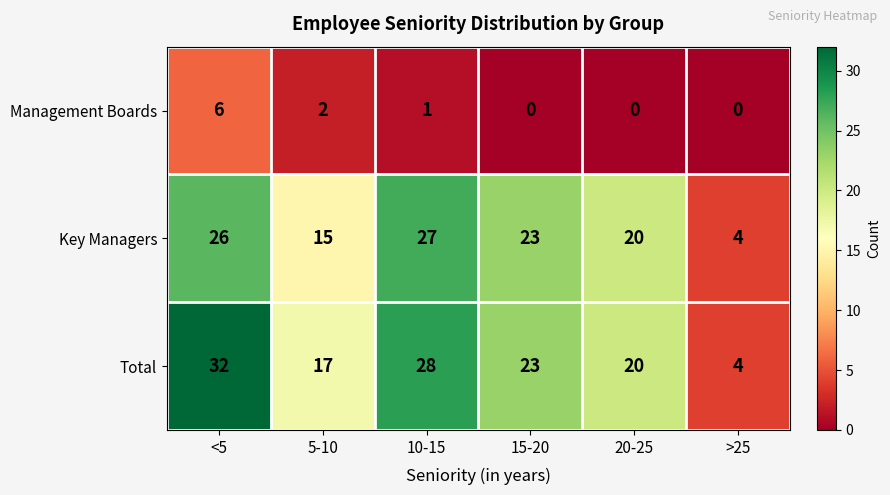

Which series has the largest total across all categories?

Total